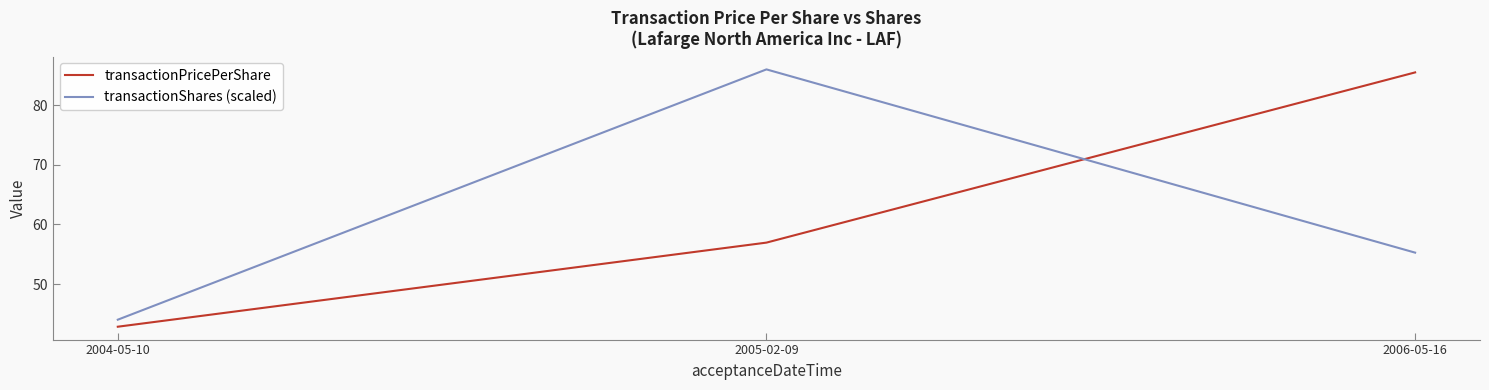

Reading left to right, list all the values displayed in this chart.

transactionPricePerShare: 42.9	57.0	85.5
transactionShares (scaled): 44.0	86.0	55.3